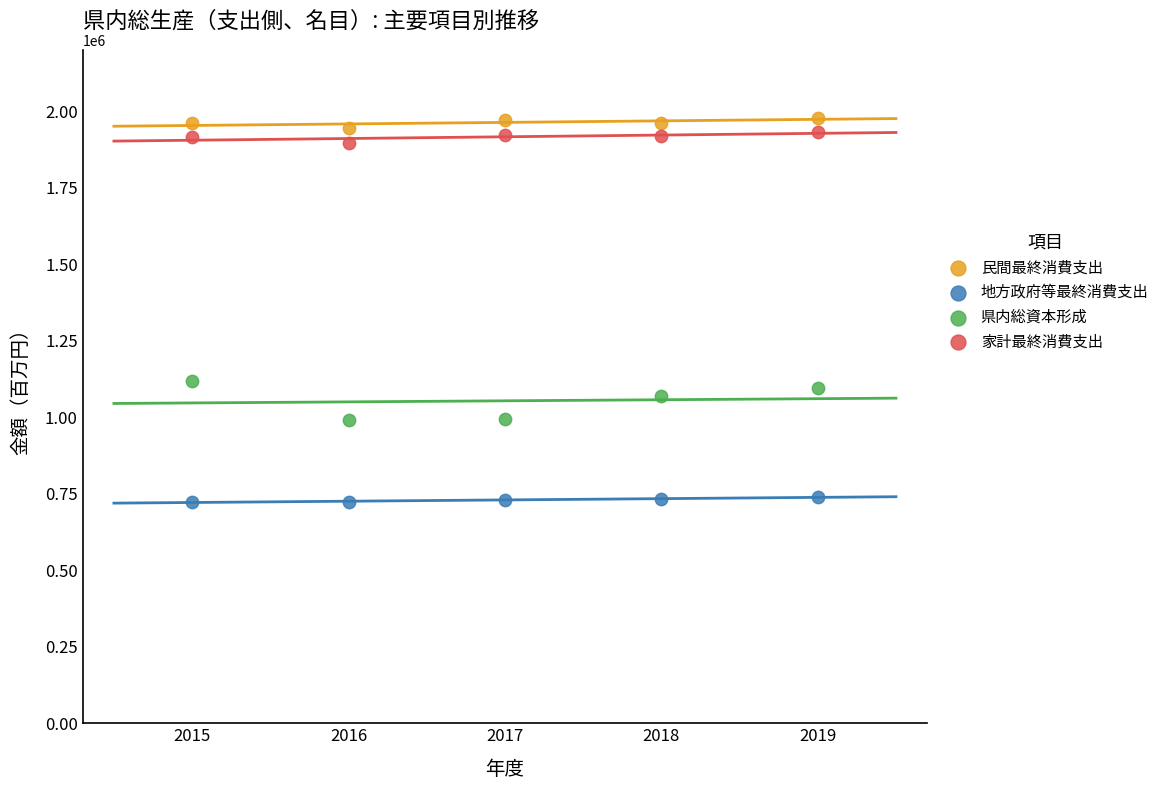

Which series reaches the minimum Y coordinate?

地方政府等最終消費支出